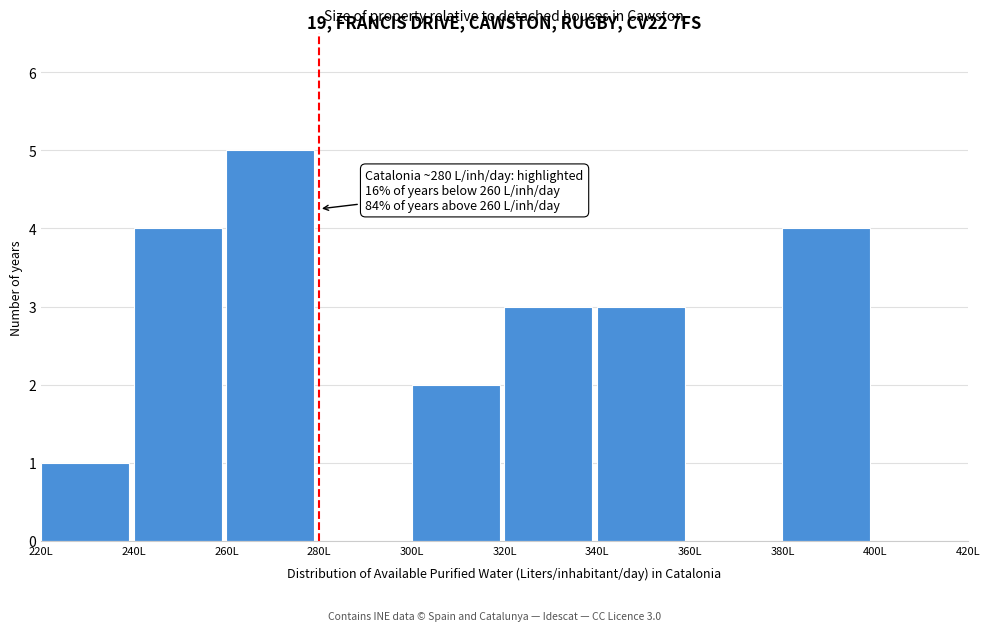

Over which range of the x-axis is the bar tallest?

260 to 280